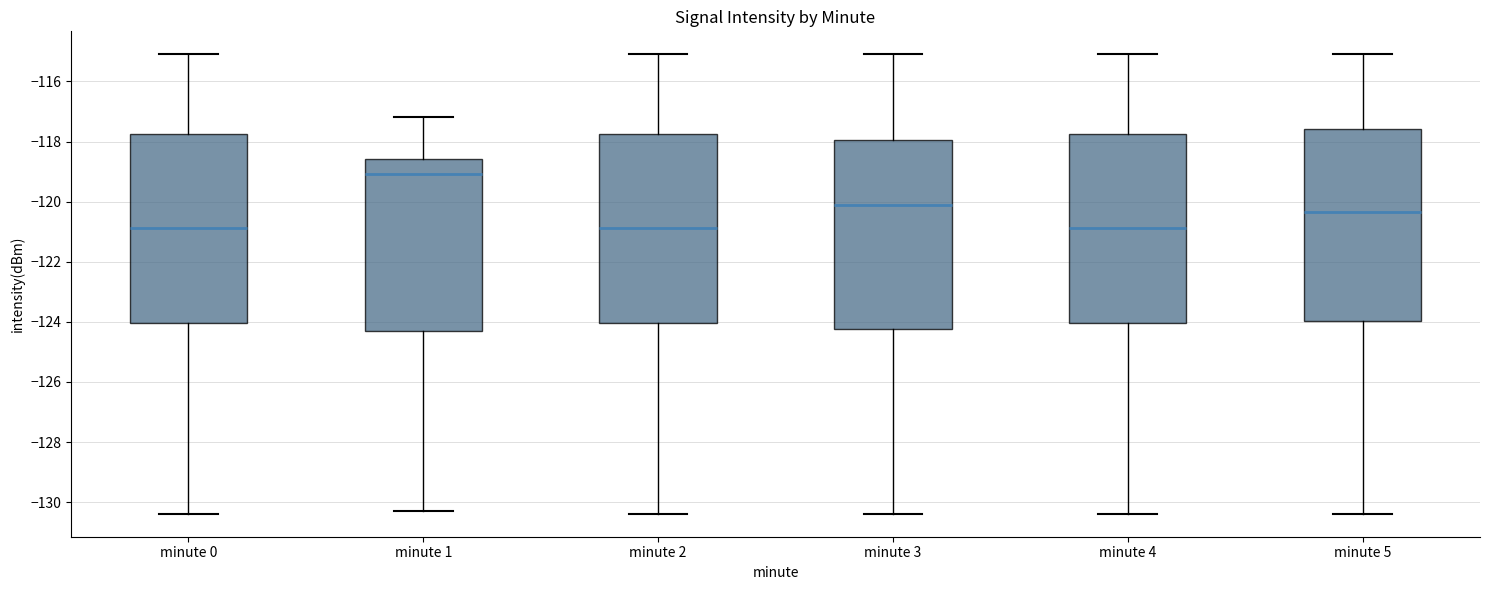

Reading left to right, transcribe this box plot: for each box, give where its median line is, the range the box spans, and where its two whiskers end, as read against the y-axis. The values are not printed on the chart, so give them approximately, as read against the axis.

minute 0: median -120.8, box -124.0 to -117.8, whiskers -130.4 to -115.0
minute 1: median -119.0, box -124.4 to -118.6, whiskers -130.2 to -117.2
minute 2: median -120.8, box -124.0 to -117.8, whiskers -130.4 to -115.0
minute 3: median -120.2, box -124.2 to -118.0, whiskers -130.4 to -115.0
minute 4: median -120.8, box -124.0 to -117.8, whiskers -130.4 to -115.0
minute 5: median -120.4, box -124.0 to -117.6, whiskers -130.4 to -115.0